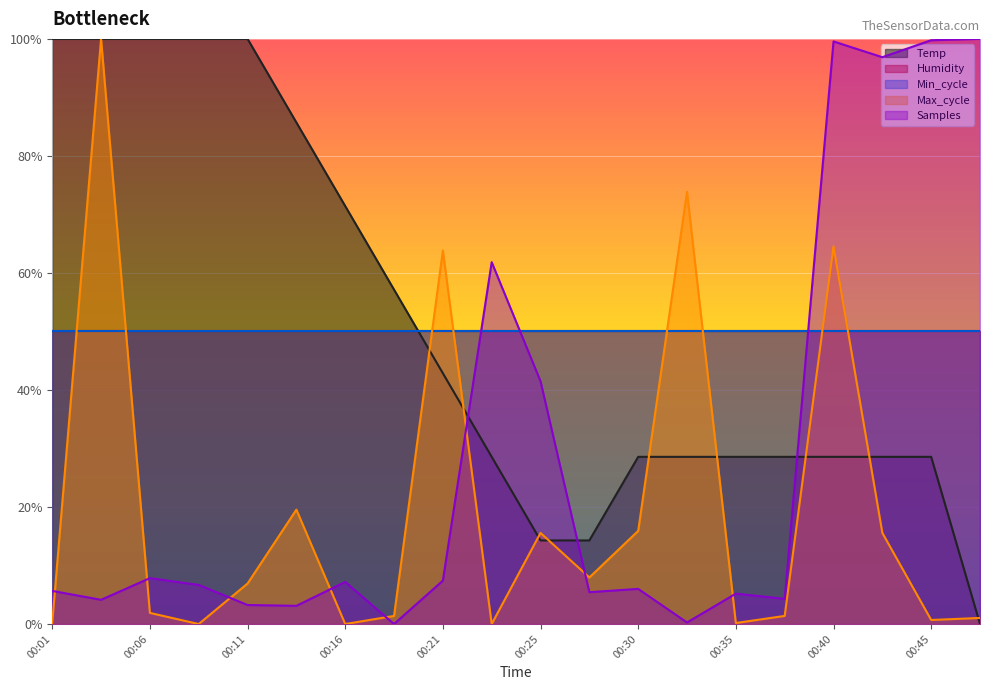

At which label does Samples reach its minimum?

00:18